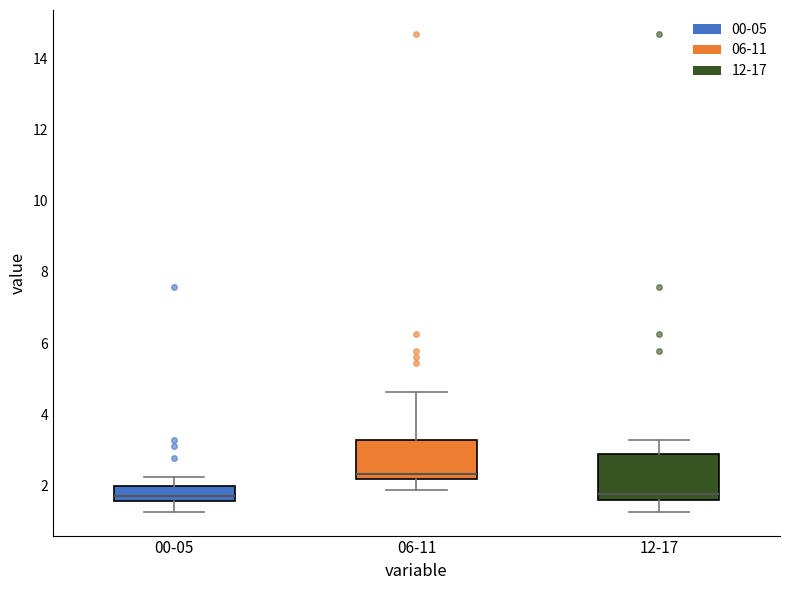

Reading left to right, transcribe this box plot: for each box, give where its median line is, the range the box spans, and where its two whiskers end, as read against the y-axis. The values are not printed on the chart, so give them approximately, as read against the axis.

00-05: median 1.8, box 1.6 to 2.0, whiskers 1.2 to 2.2
06-11: median 2.4, box 2.2 to 3.2, whiskers 1.8 to 4.6
12-17: median 1.8, box 1.6 to 2.8, whiskers 1.2 to 3.2